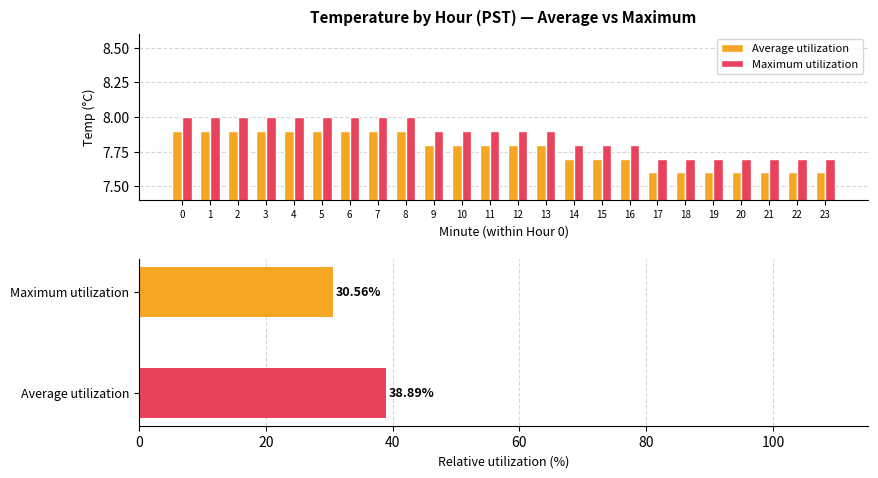

What is the total value across all series at 3?

15.9